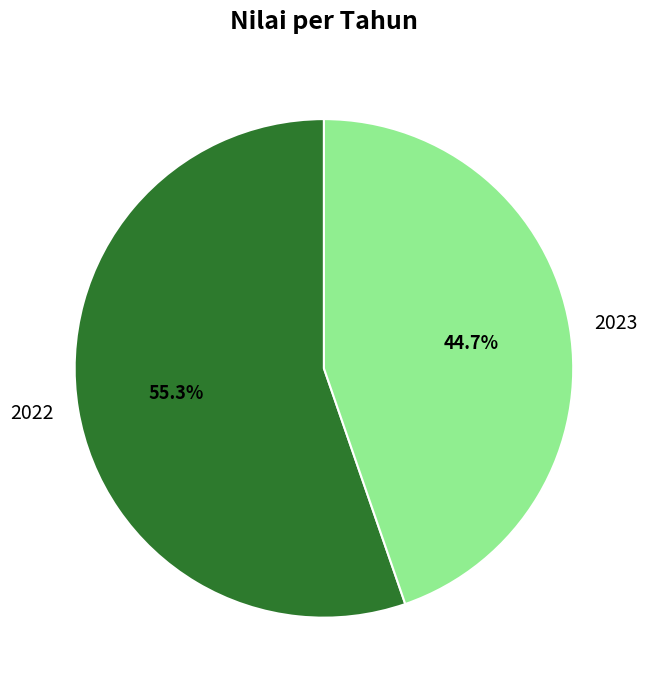

To the nearest percent, what is the difference between the 2022 and 2023 slice percentages?

11%